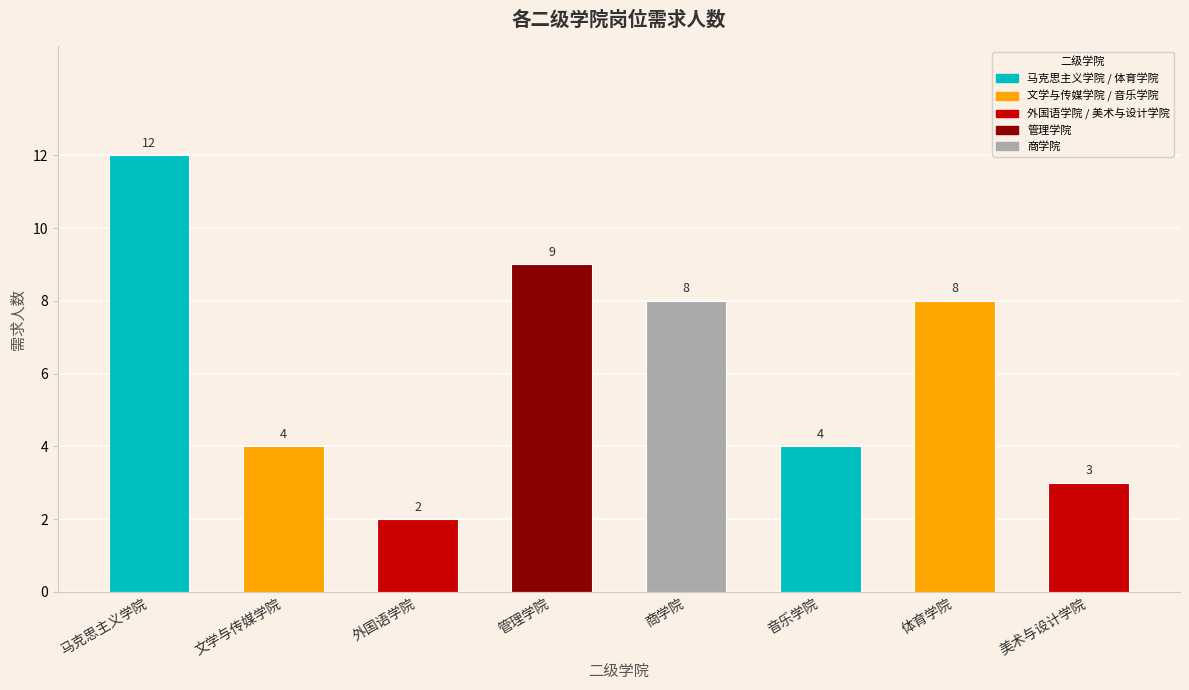

How many values are between 4 and 9?

5